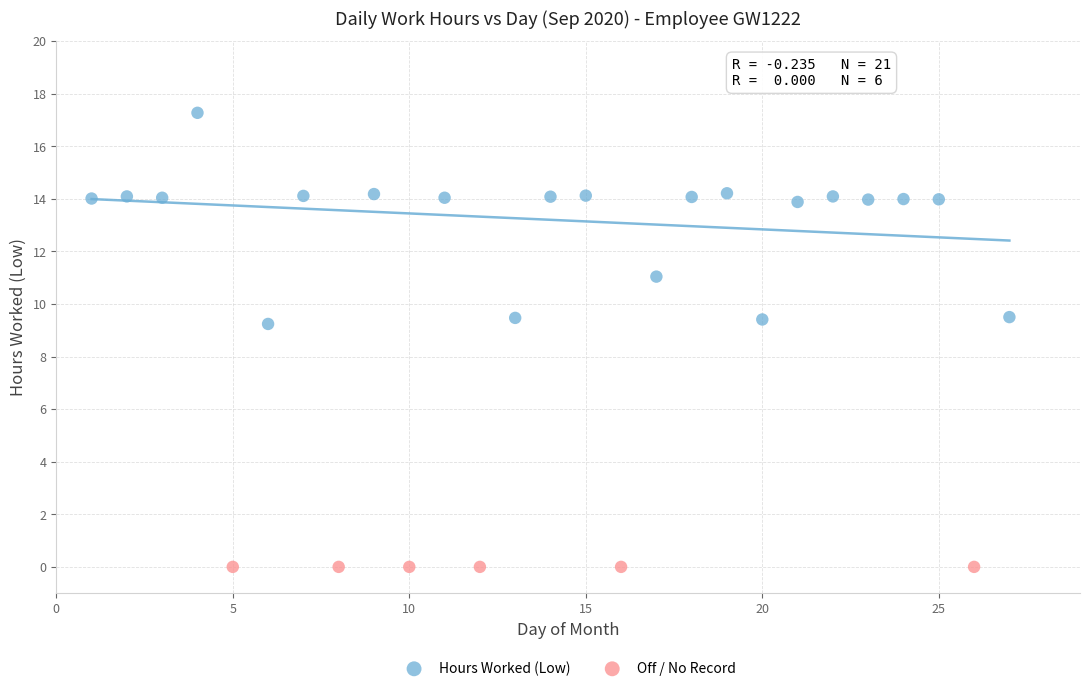

Which series reaches the minimum Y coordinate?

Off / No Record